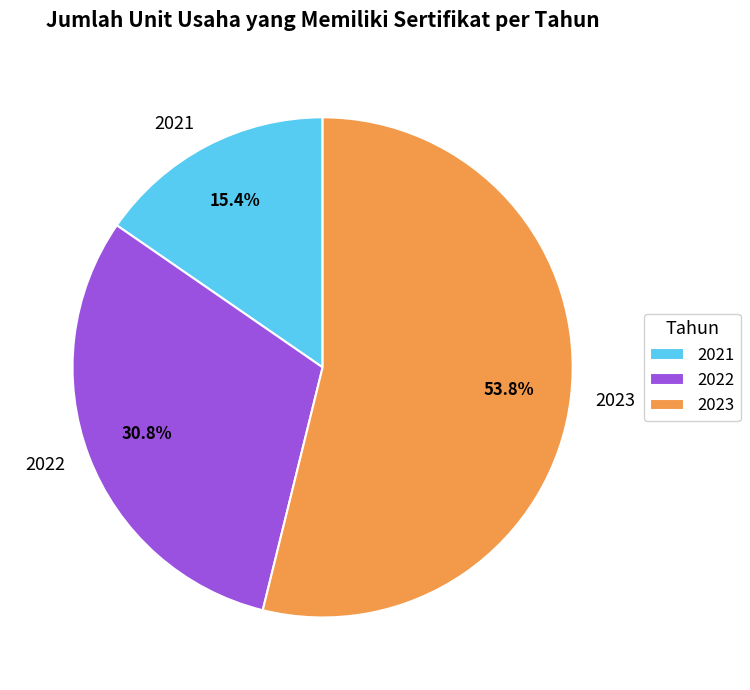

How much of the chart is everything except 2021?

84.6%